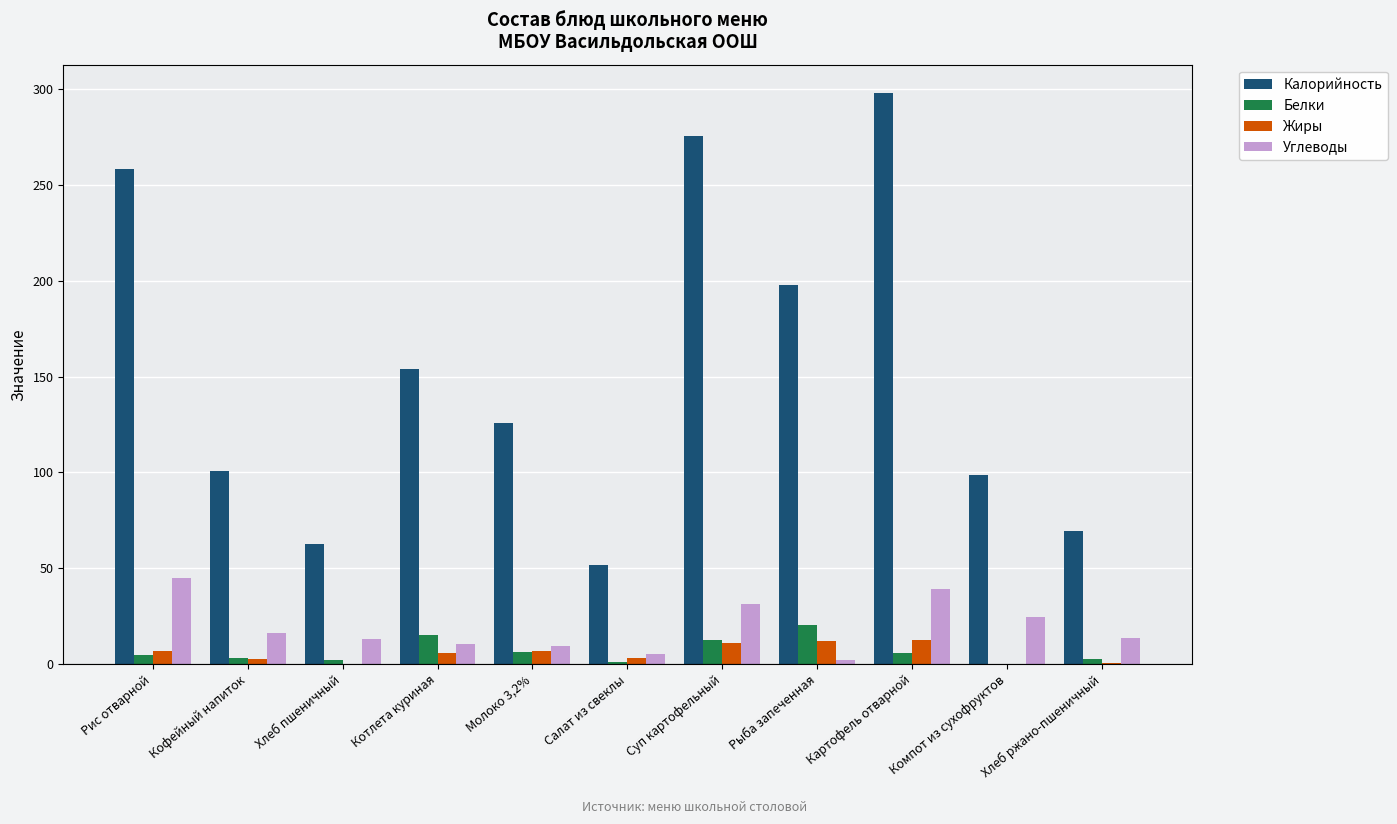

What value does the Калорийность series have at Хлеб пшеничный?

62.5